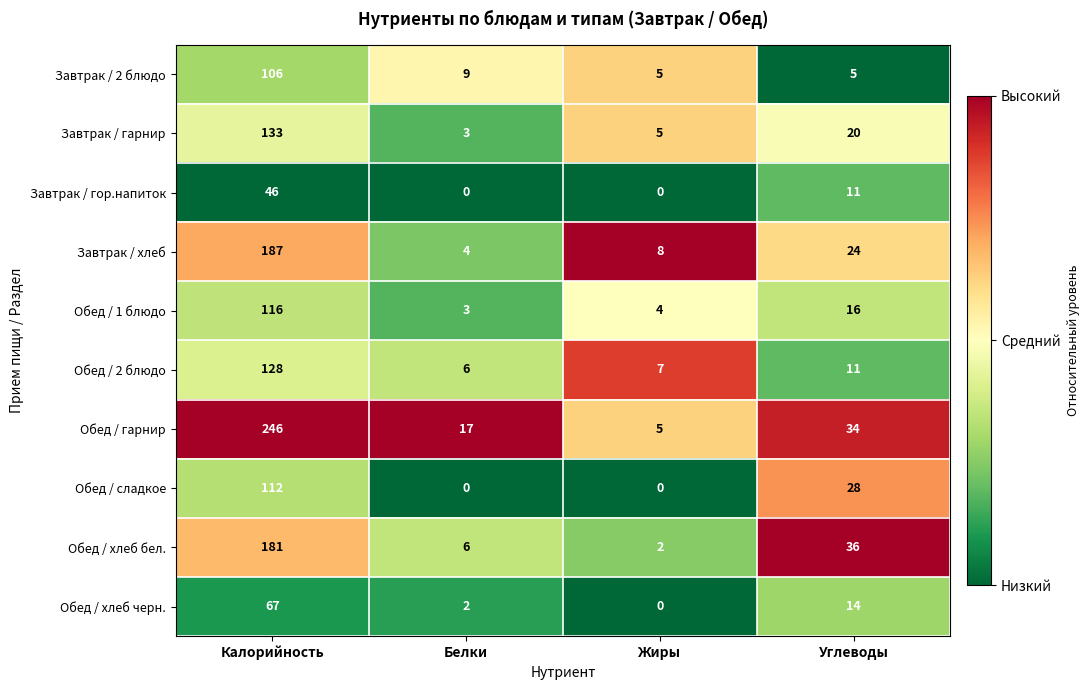

The value of Обед / 1 блюдо at Жиры is 4. True or false?

True